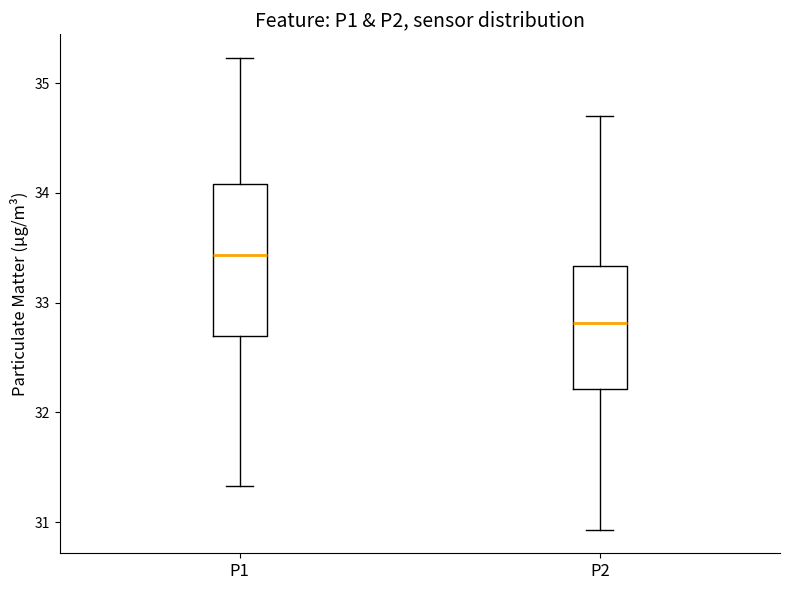

Reading left to right, read every box against the y-axis: the position of its median line, the range the box covers, and the ends of its whiskers. The values are not printed on the chart, so give them approximately, as read against the axis.

P1: median 33.4, box 32.7 to 34.1, whiskers 31.3 to 35.2
P2: median 32.8, box 32.2 to 33.3, whiskers 30.9 to 34.7